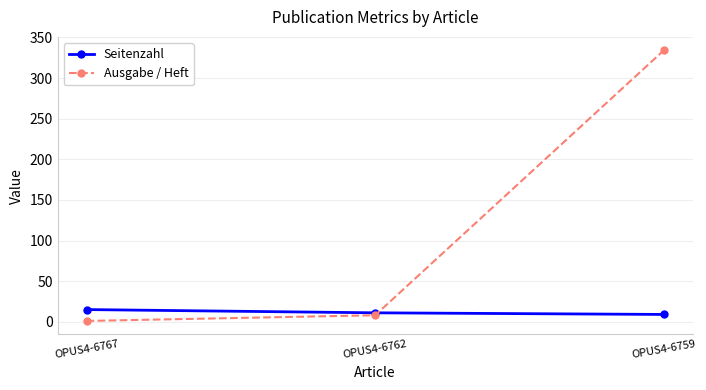

What is the sum of the Seitenzahl values at OPUS4-6762 and OPUS4-6767?

26